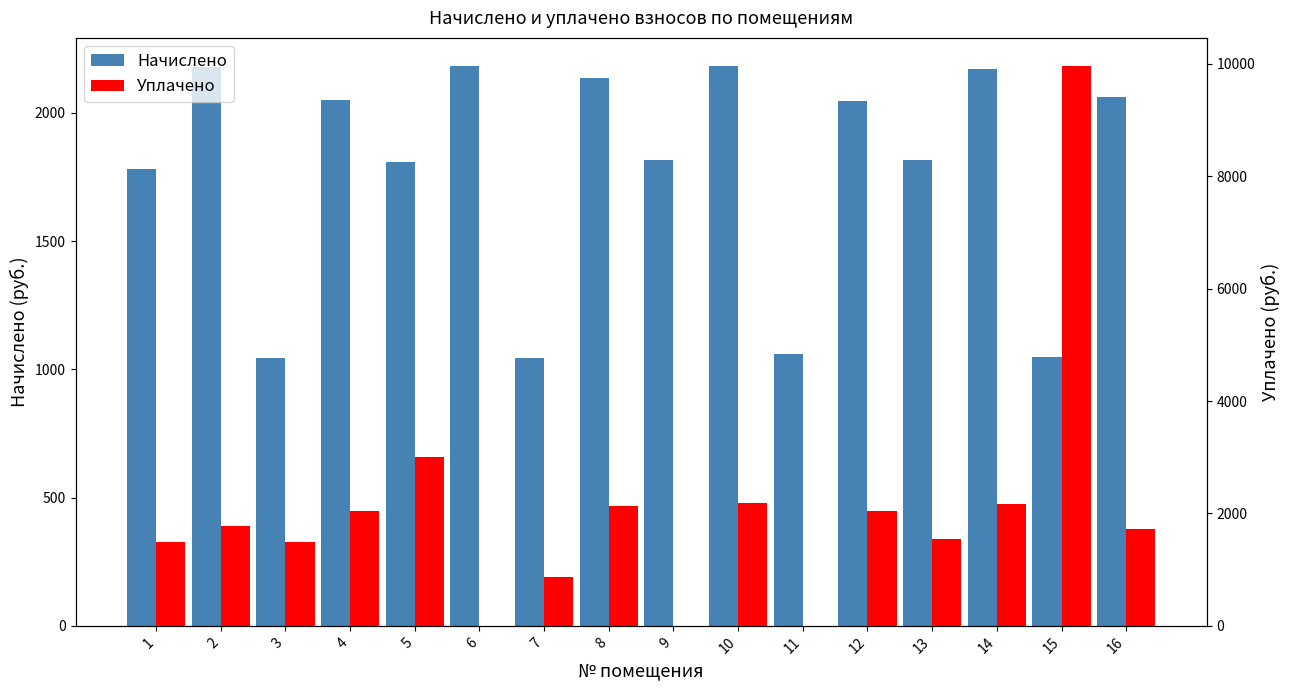

List the series in order of their peak value, lowest first.

Начислено, Уплачено